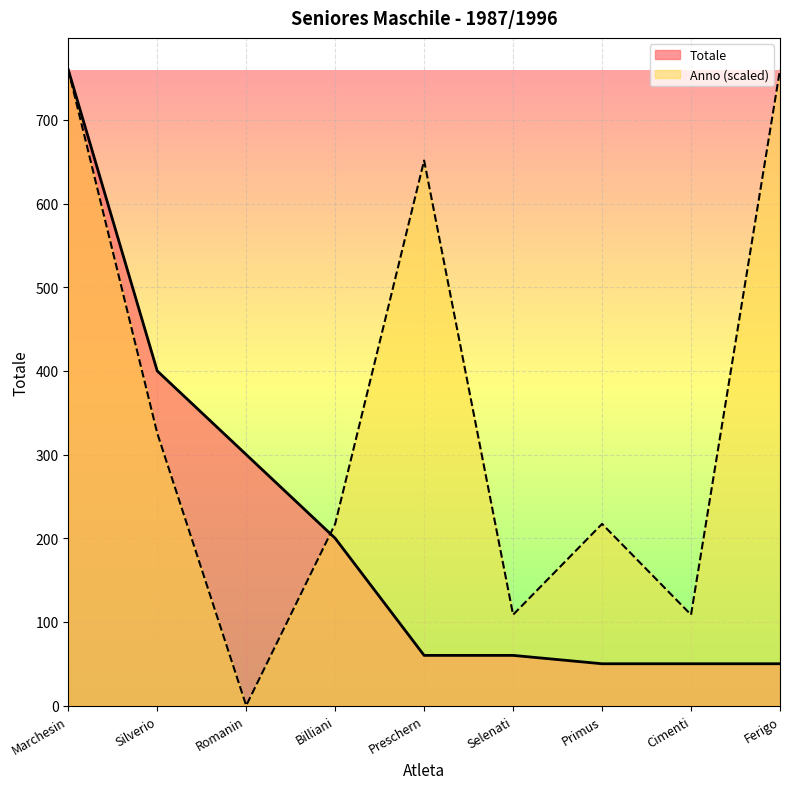

Which series has the largest range (max minus min)?

Anno (scaled)